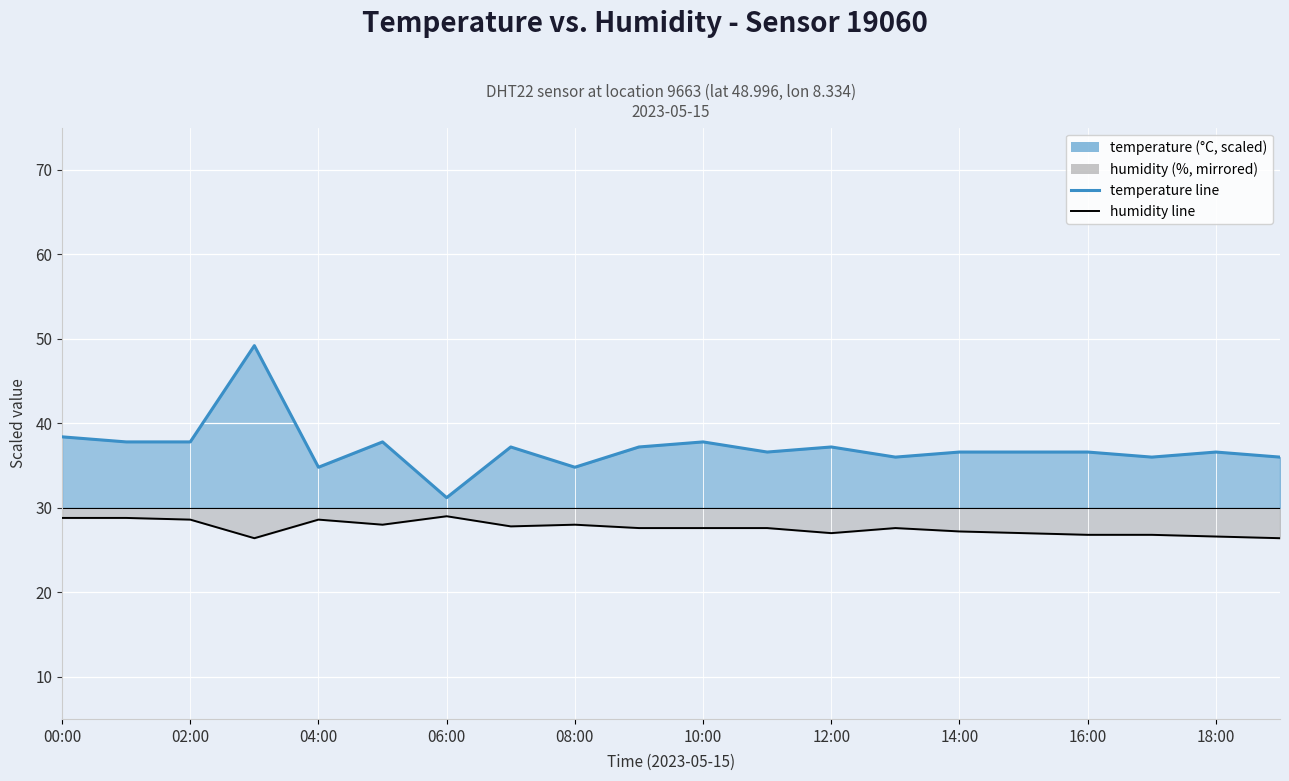

True or false: temperature (line) and humidity (line) intersect in this chart.

False